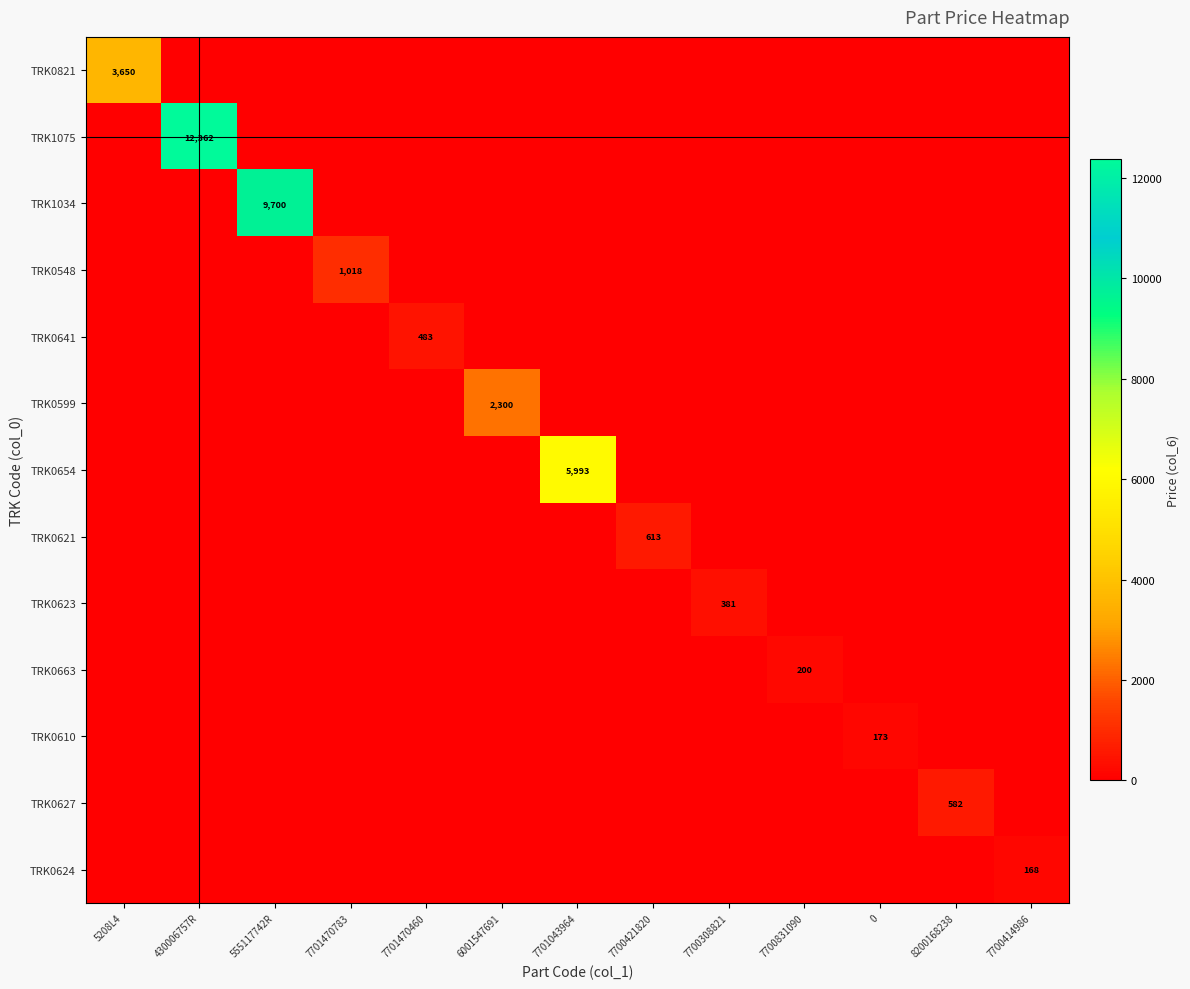

Is the value of TRK1034 at 555117742R greater than the value of TRK0654 at 7701470460?

Yes